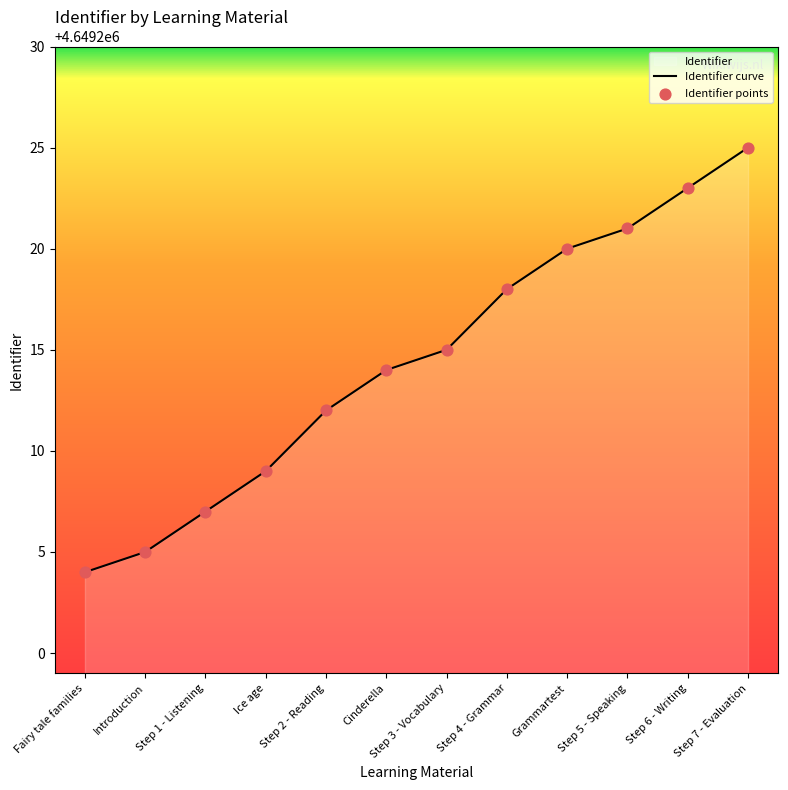

What is the total value across all series at Step 6 - Writing?

9298446